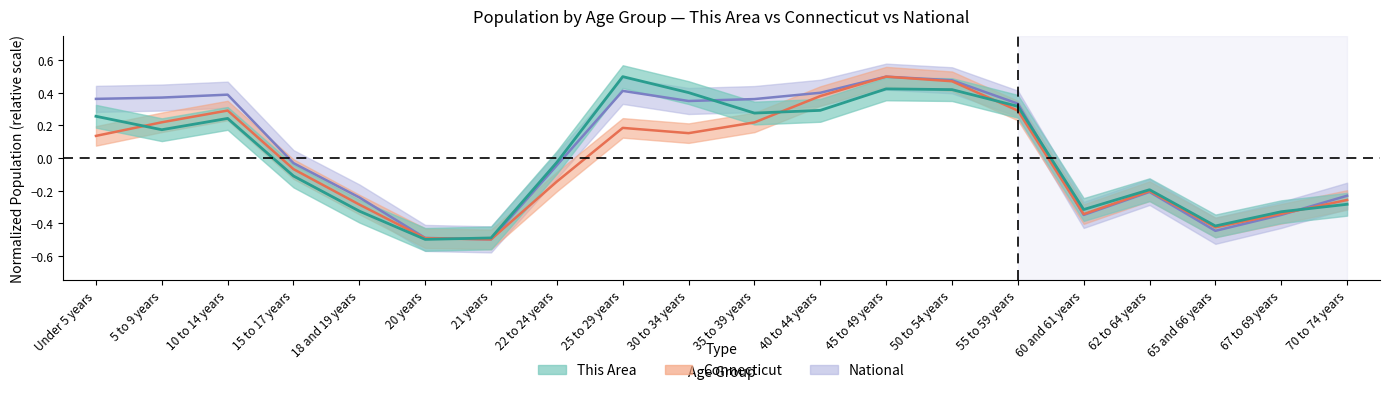

Does the chart have visible grid lines?

No